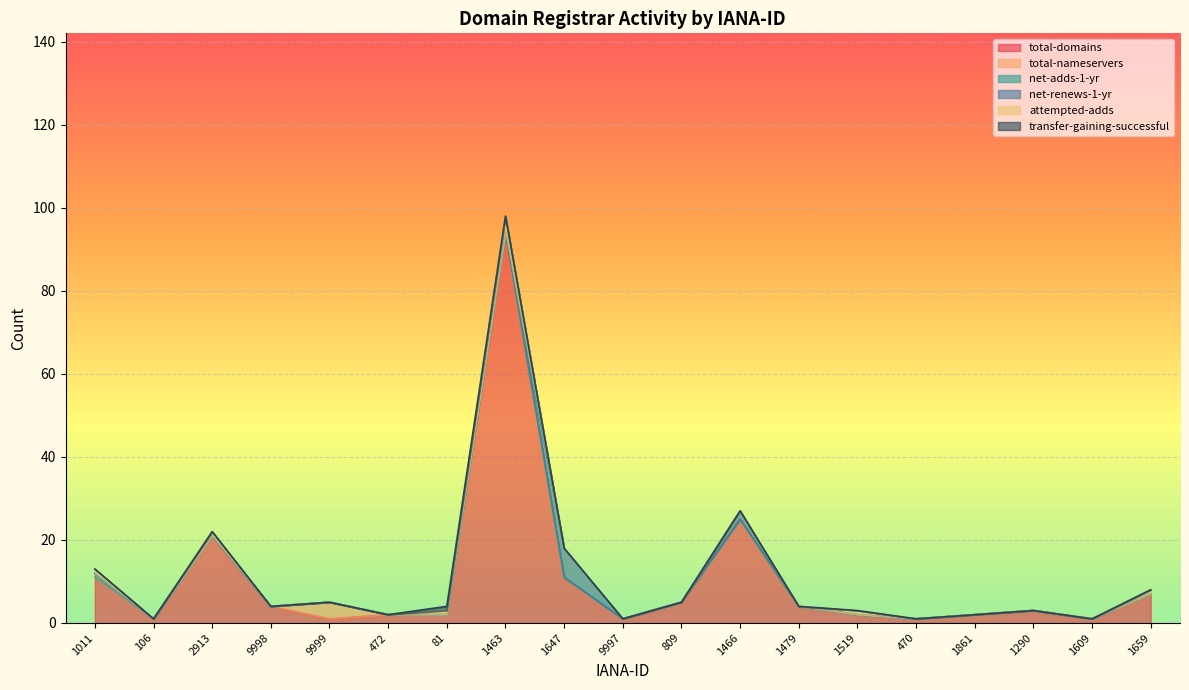

Which series has the widest spread of values?

total-domains